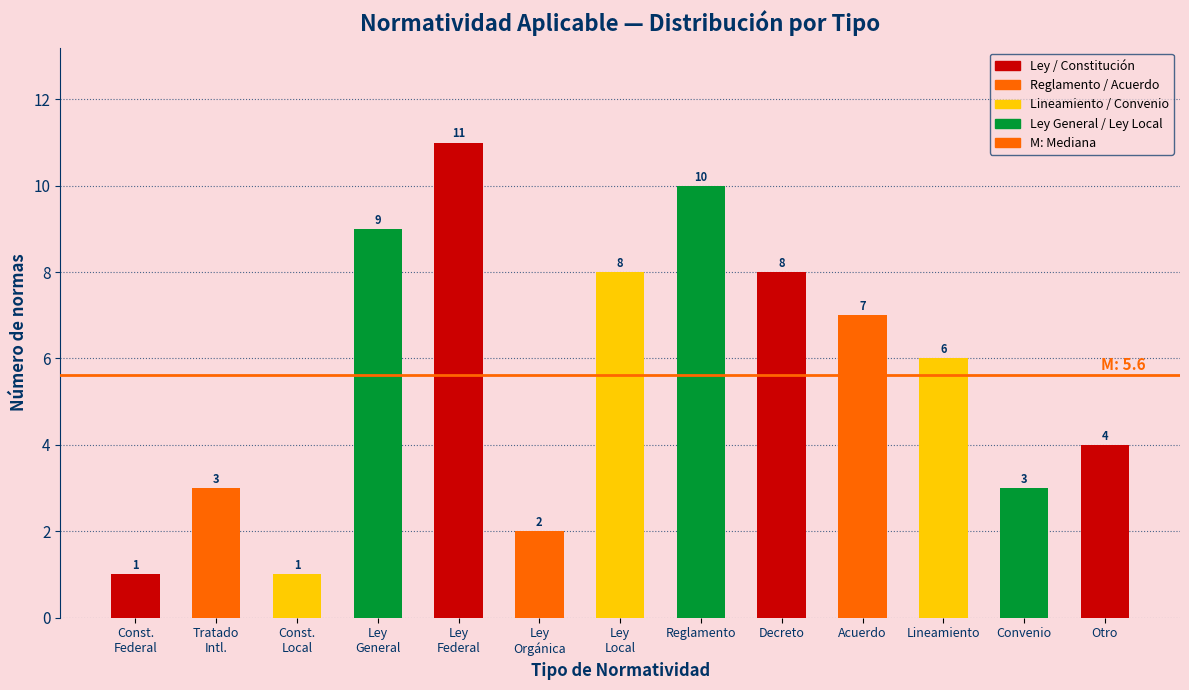

Reading right to left, what are all the values shown in this chart?

4	3	6	7	8	10	8	2	11	9	1	3	1